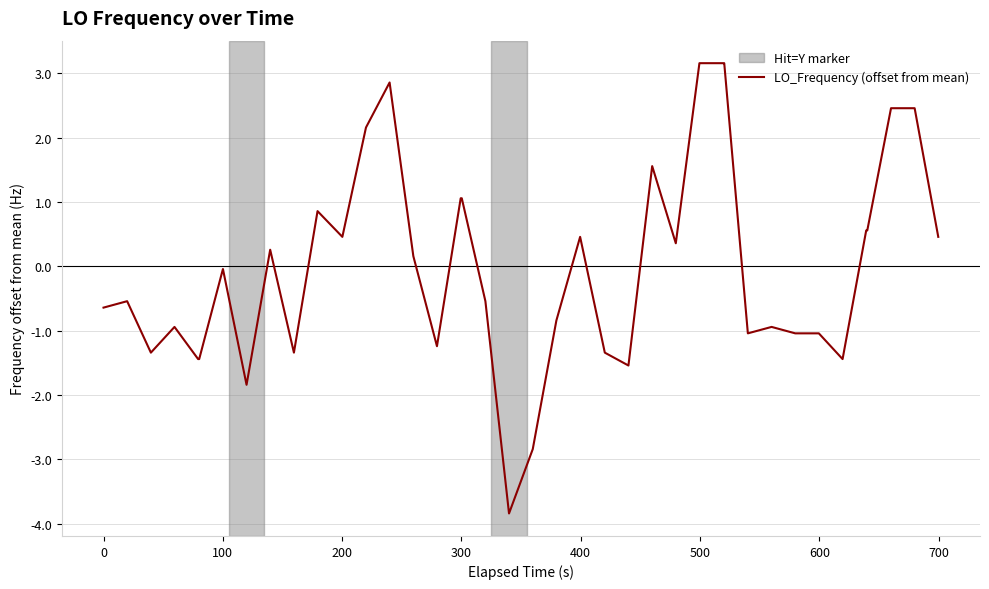

What is the difference between the maximum and minimum values?

7.0